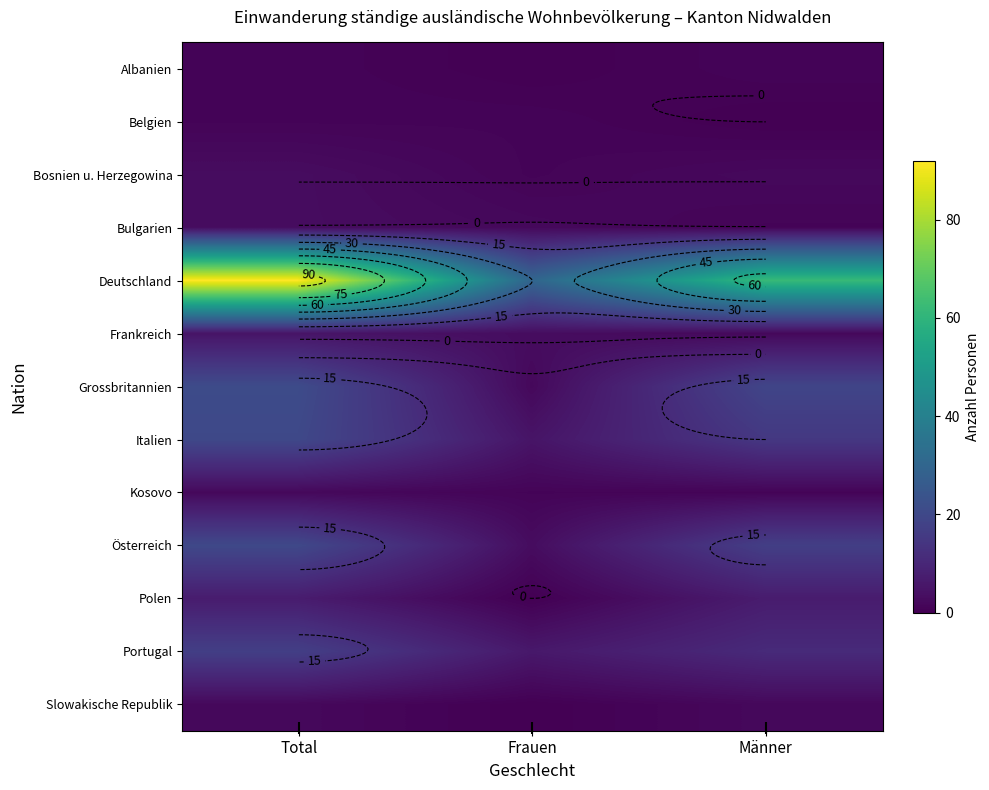

The value of Frankreich at Männer is 3. True or false?

False